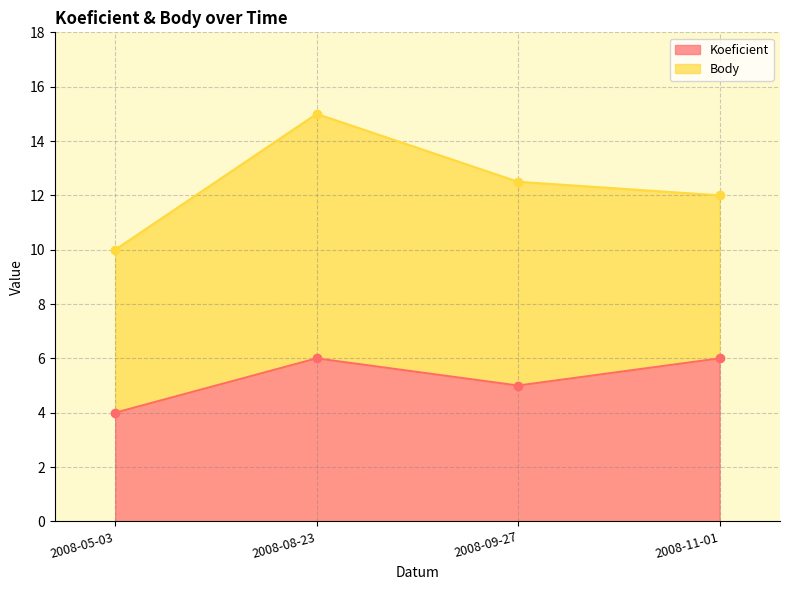

What is the sum of the values at 2008-09-27 and 2008-11-01?

11